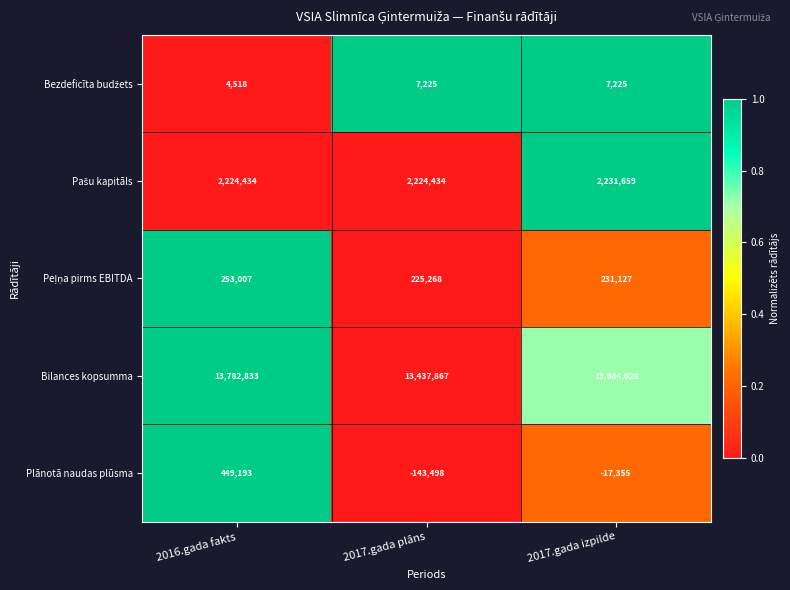

What is the difference between the maximum and minimum values in the Bilances kopsumma series?

344966